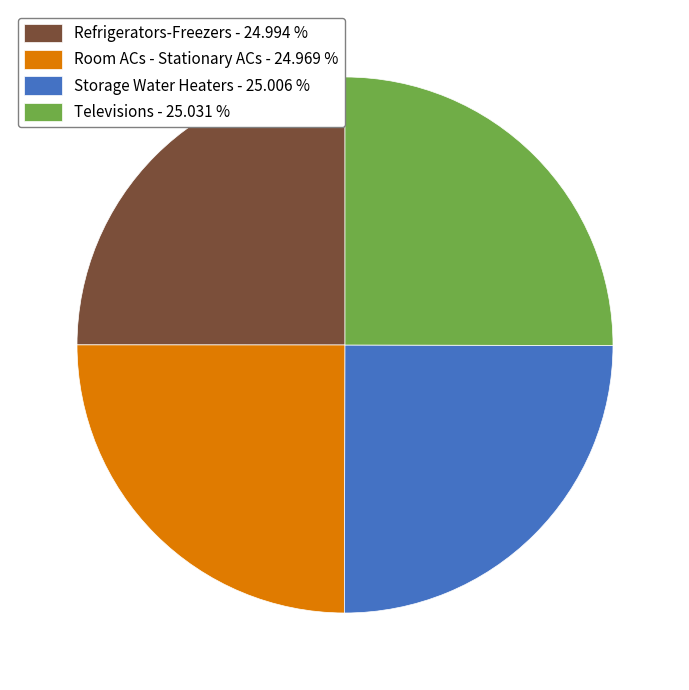

True or false: Storage Water Heaters accounts for 25% of the total.

True